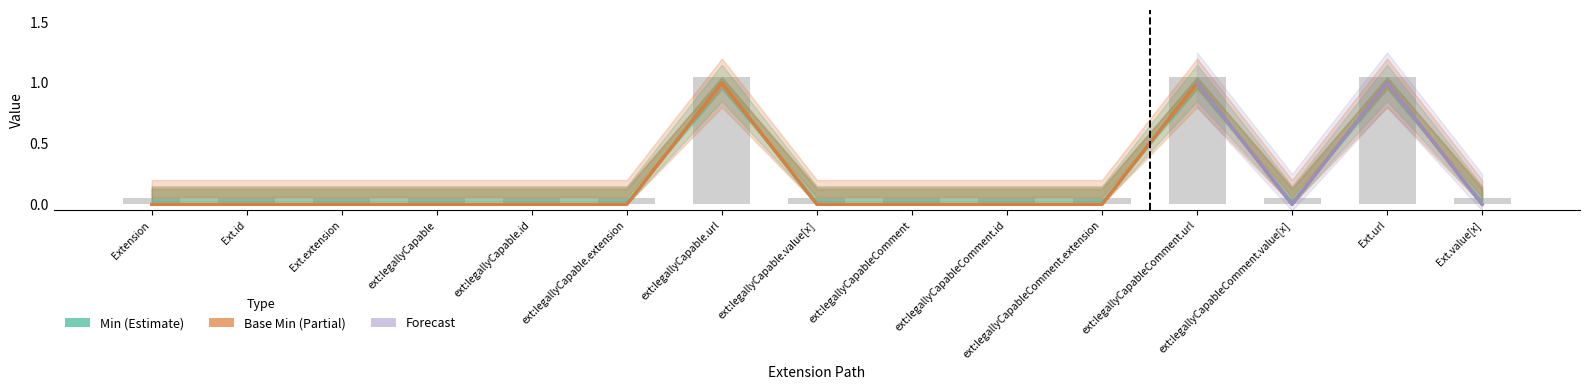

Does the chart contain any negative values?

No